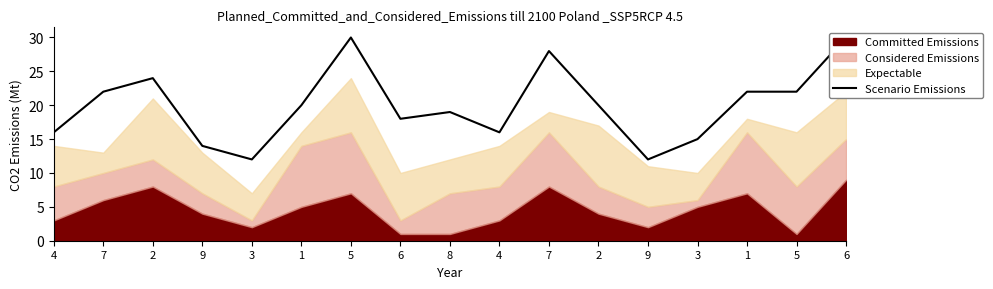

The chart shows a value of 24 at 2. True or false?

True